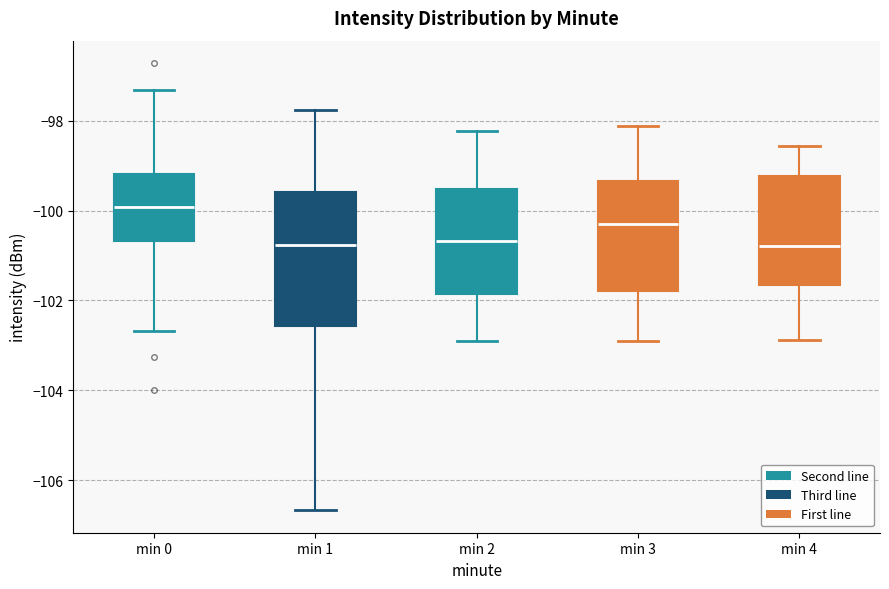

Where does the median line of the box for min 3 sit on the y-axis? The values are not printed on the chart, so give them approximately, as read against the axis.

-100.2